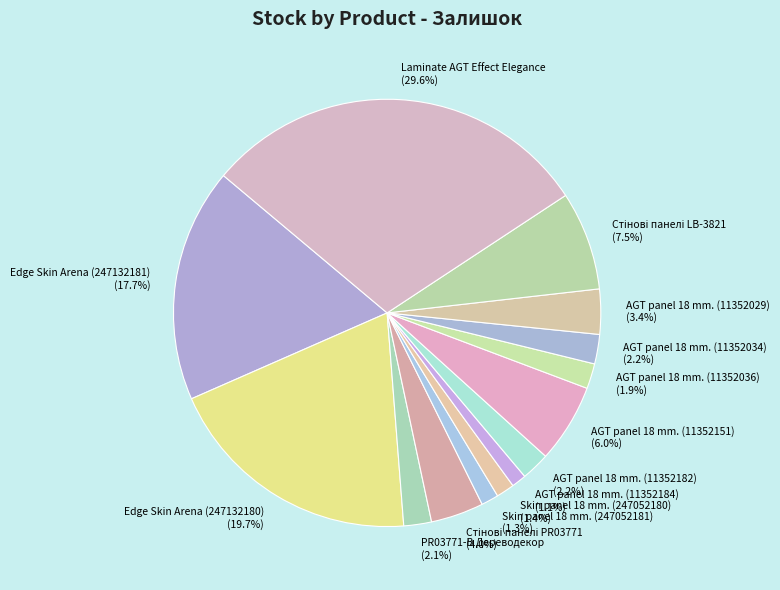

Which slice is the largest?

Laminate AGT Effect Elegance